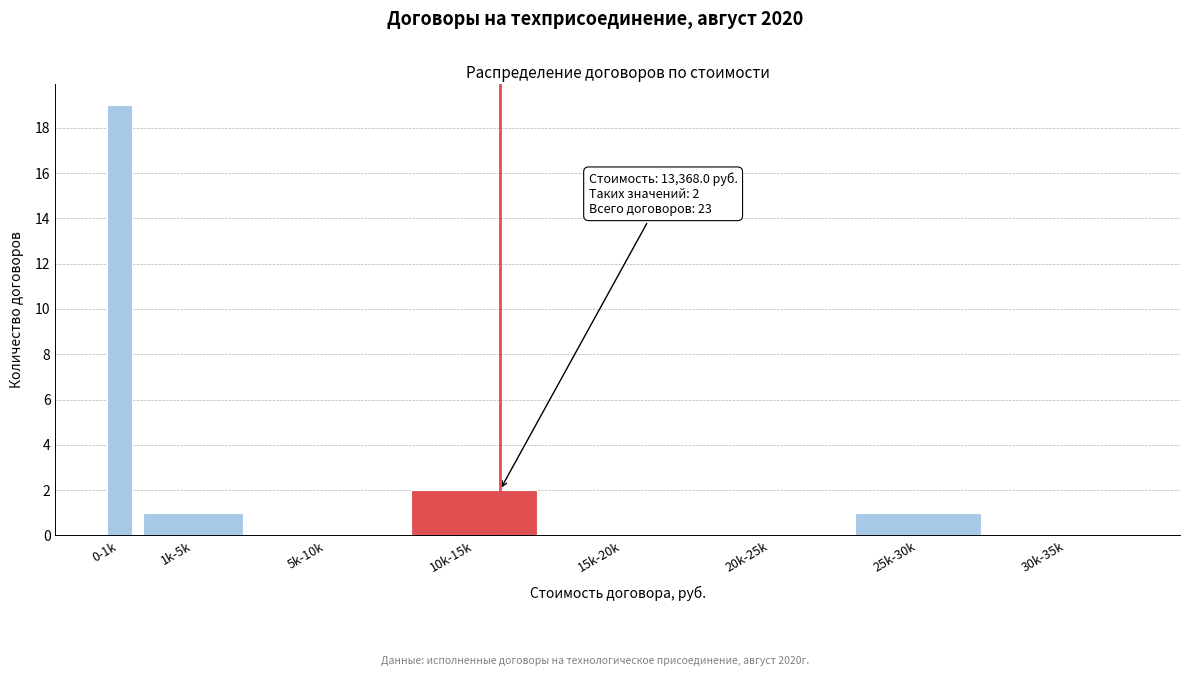

Reading left to right, transcribe all the data shown in this chart.

0-1k=19	1k-5k=1	5k-10k=0	10k-15k=2	15k-20k=0	20k-25k=0	25k-30k=1	30k-35k=0